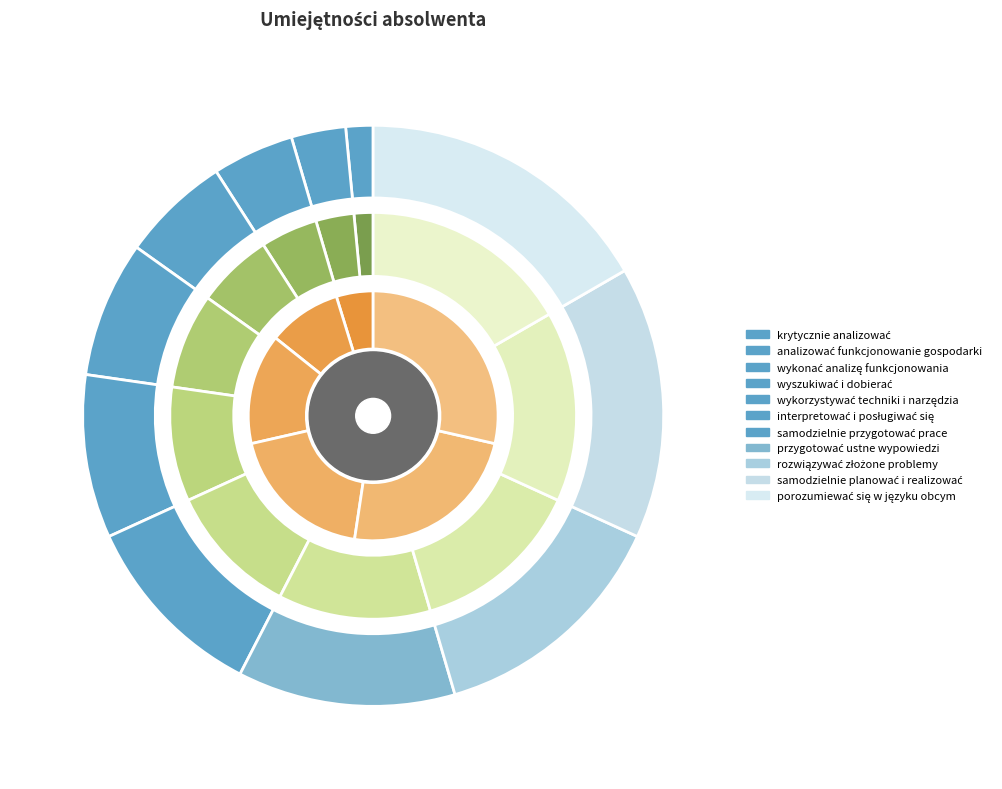

The krytycznie analizować slice represents 2% of the pie. True or false?

True